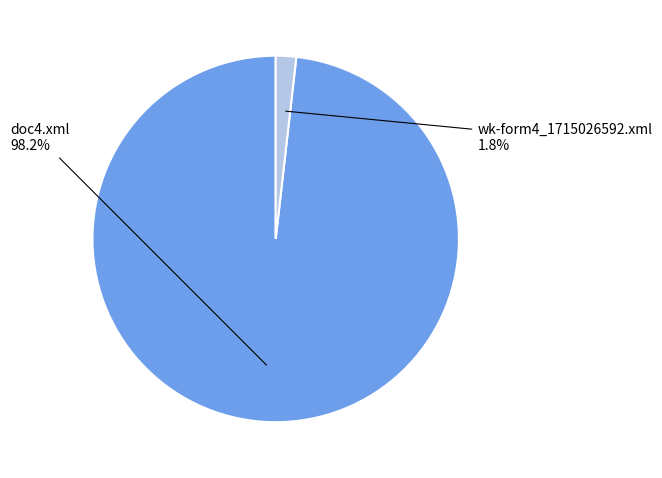

How many segments does this pie chart have?

2